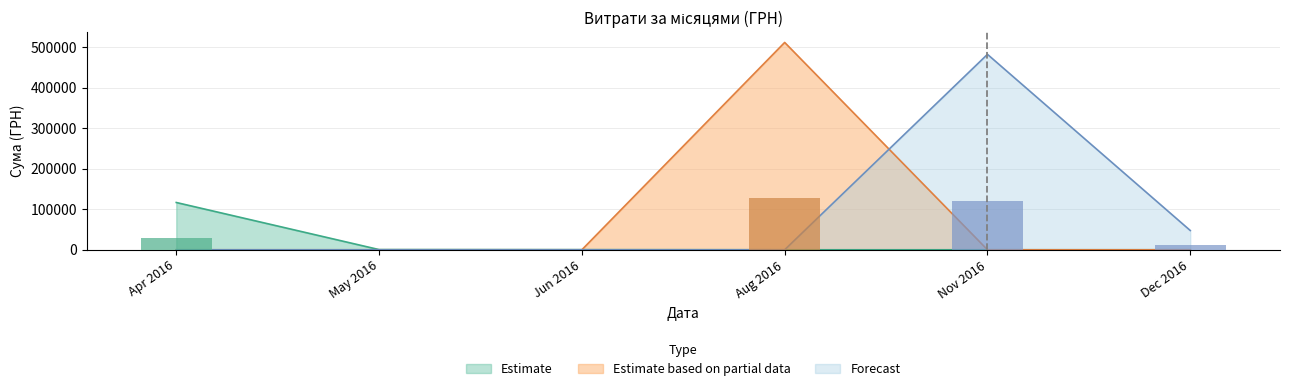

What is the minimum value shown in the chart?

84.5